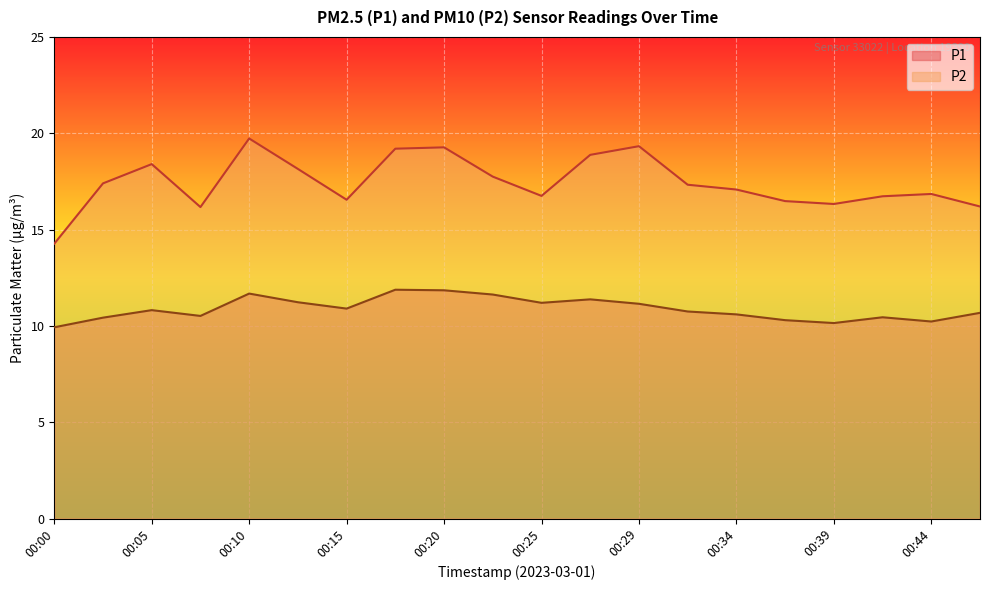

The P2 series shows 9.9 at 00:00. True or false?

True